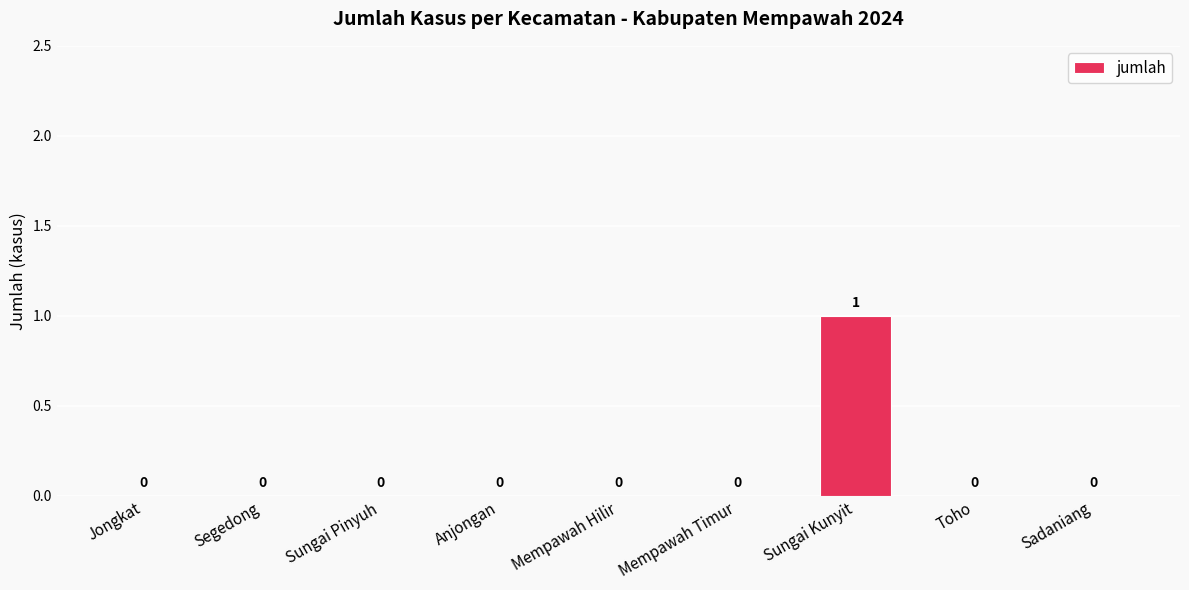

How many values are between 0 and 1?

9